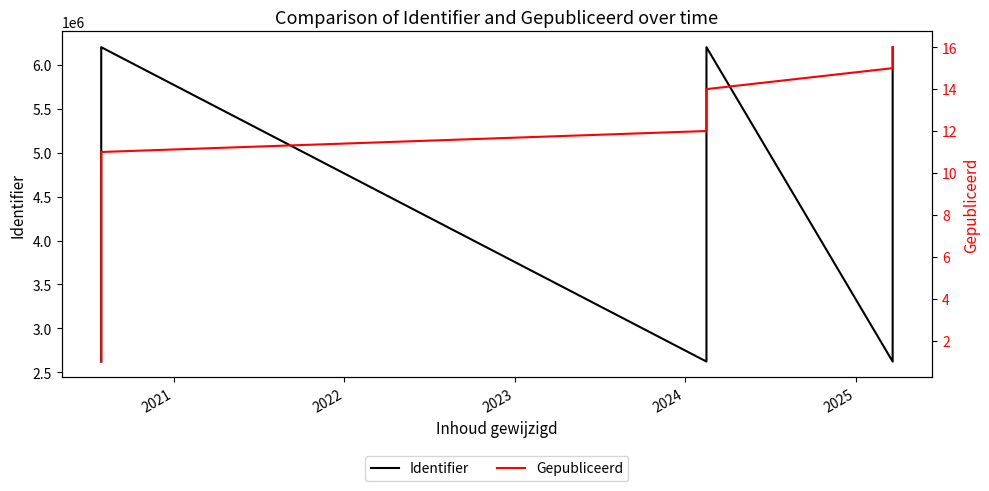

Rank the series by their average value, from highest to lowest.

Identifier, Gepubliceerd